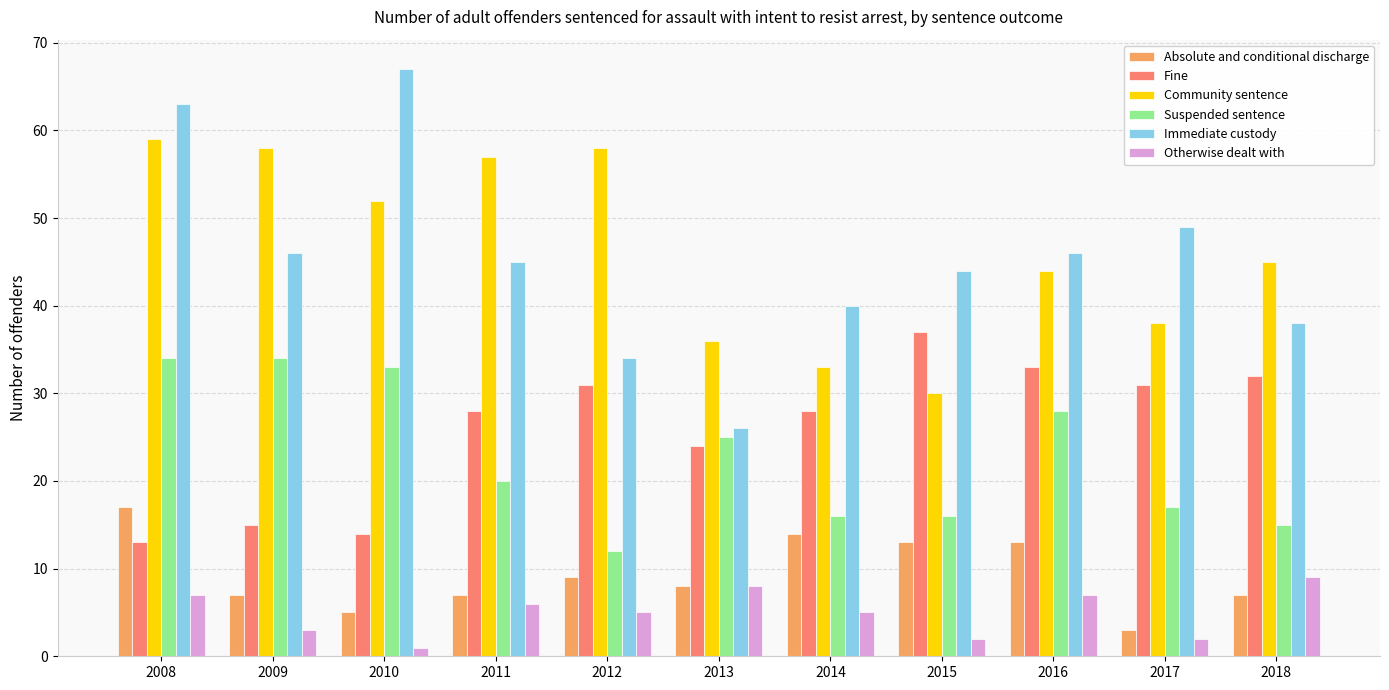

What is the average value of the Otherwise dealt with series?

5